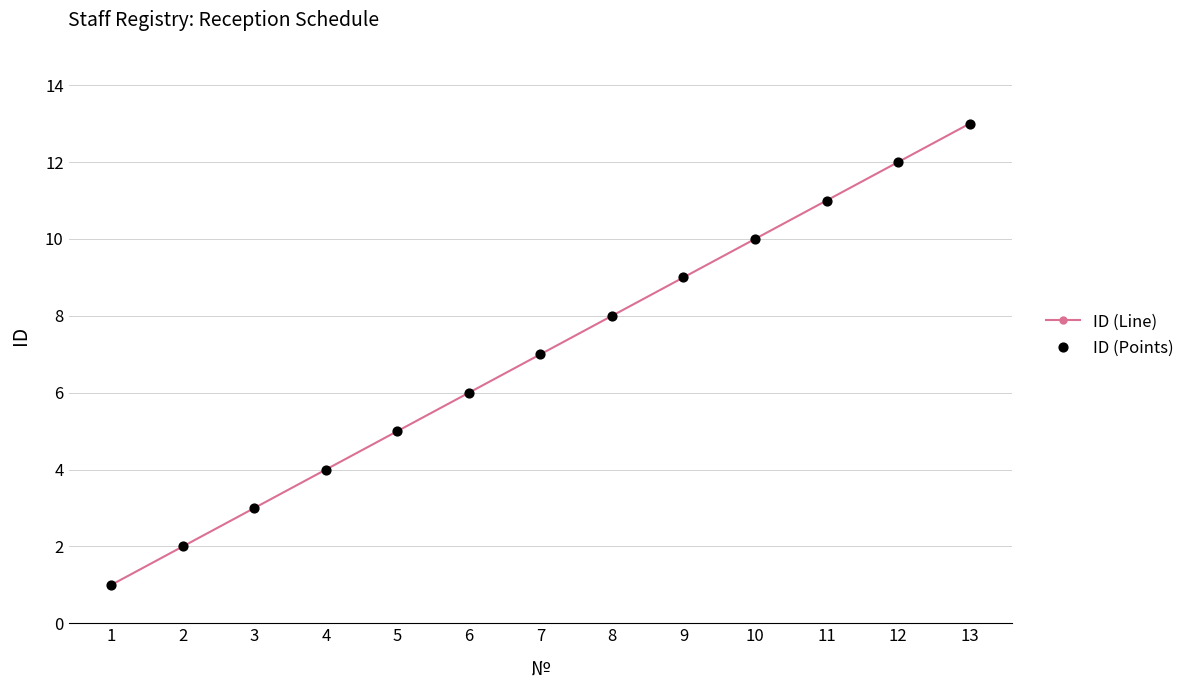

What is the greatest value displayed?

13